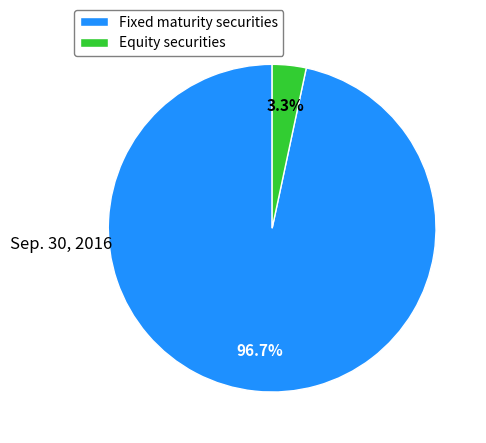

How many slices are in this pie chart?

2